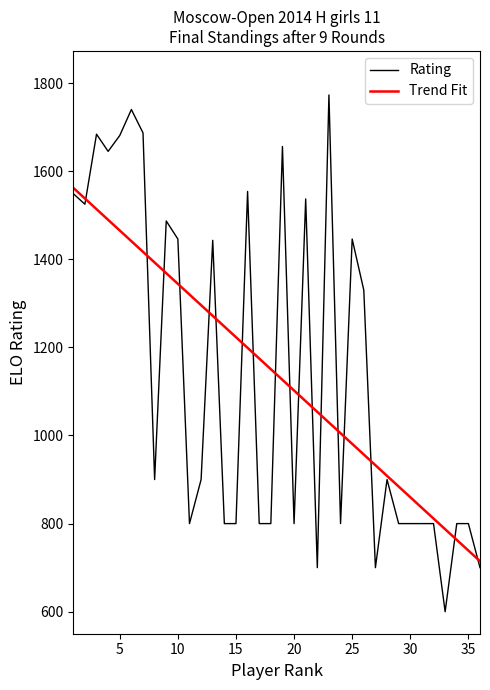

What is the maximum value for Trend Fit?

1562.2